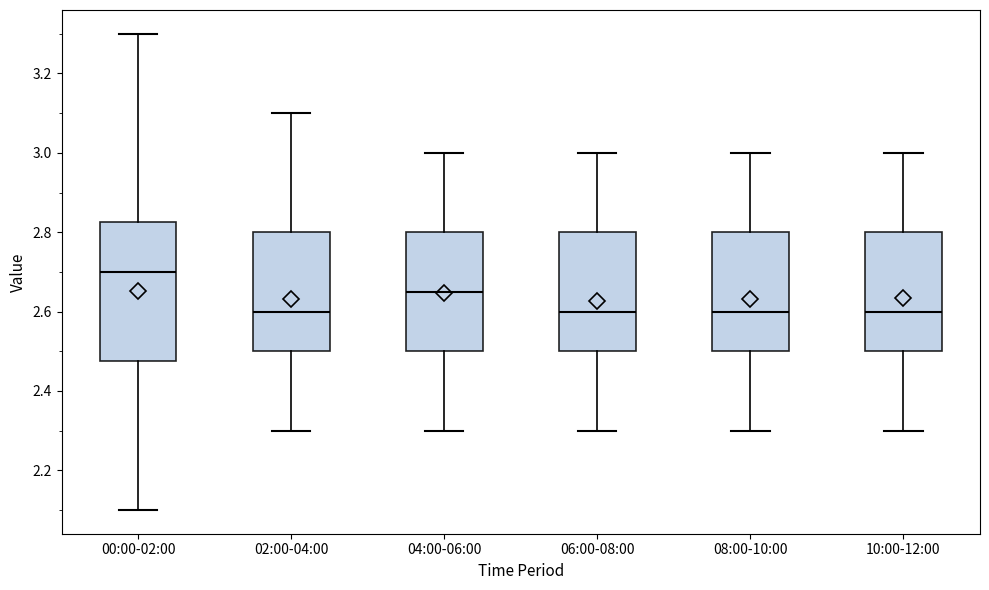

Reading left to right, read every box against the y-axis: the position of its median line, the range the box covers, and the ends of its whiskers. The values are not printed on the chart, so give them approximately, as read against the axis.

00:00-02:00: median 2.70, box 2.48 to 2.82, whiskers 2.10 to 3.30
02:00-04:00: median 2.60, box 2.50 to 2.80, whiskers 2.30 to 3.10
04:00-06:00: median 2.66, box 2.50 to 2.80, whiskers 2.30 to 3.00
06:00-08:00: median 2.60, box 2.50 to 2.80, whiskers 2.30 to 3.00
08:00-10:00: median 2.60, box 2.50 to 2.80, whiskers 2.30 to 3.00
10:00-12:00: median 2.60, box 2.50 to 2.80, whiskers 2.30 to 3.00